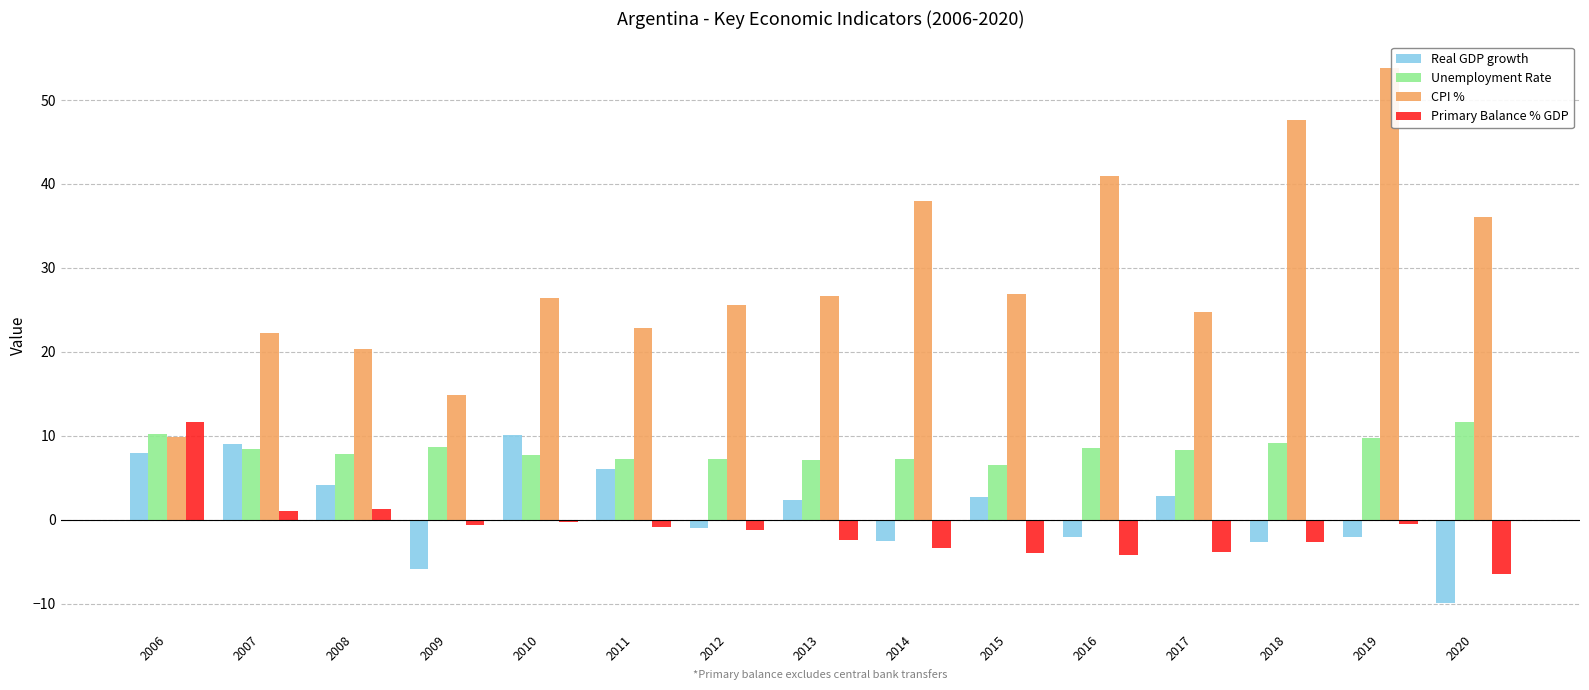

What is the value of the CPI % bar at the 1st from the left?

9.8